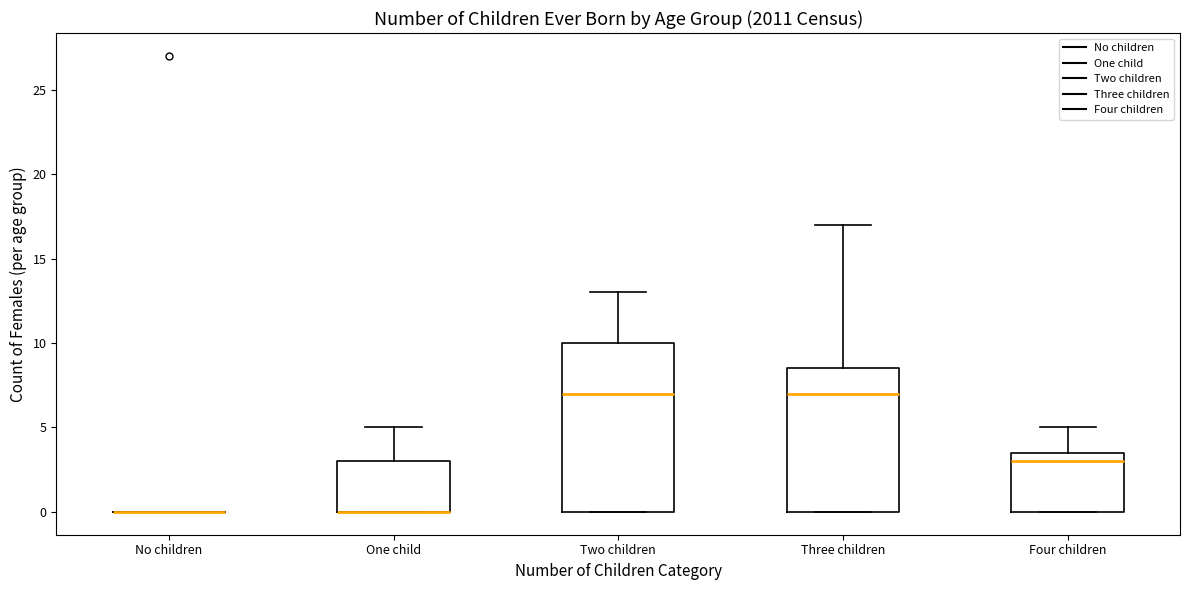

Reading left to right, read every box against the y-axis: the position of its median line, the range the box covers, and the ends of its whiskers. The values are not printed on the chart, so give them approximately, as read against the axis.

No children: box collapsed to a line at 0.0, whiskers 0.0 to 0.0
One child: median 0.0 (drawn on the box's lower edge), box 0.0 to 3.0, whiskers 0.0 to 5.0
Two children: median 7.0, box 0.0 to 10.0, whiskers 0.0 to 13.0
Three children: median 7.0, box 0.0 to 8.5, whiskers 0.0 to 17.0
Four children: median 3.0, box 0.0 to 3.5, whiskers 0.0 to 5.0